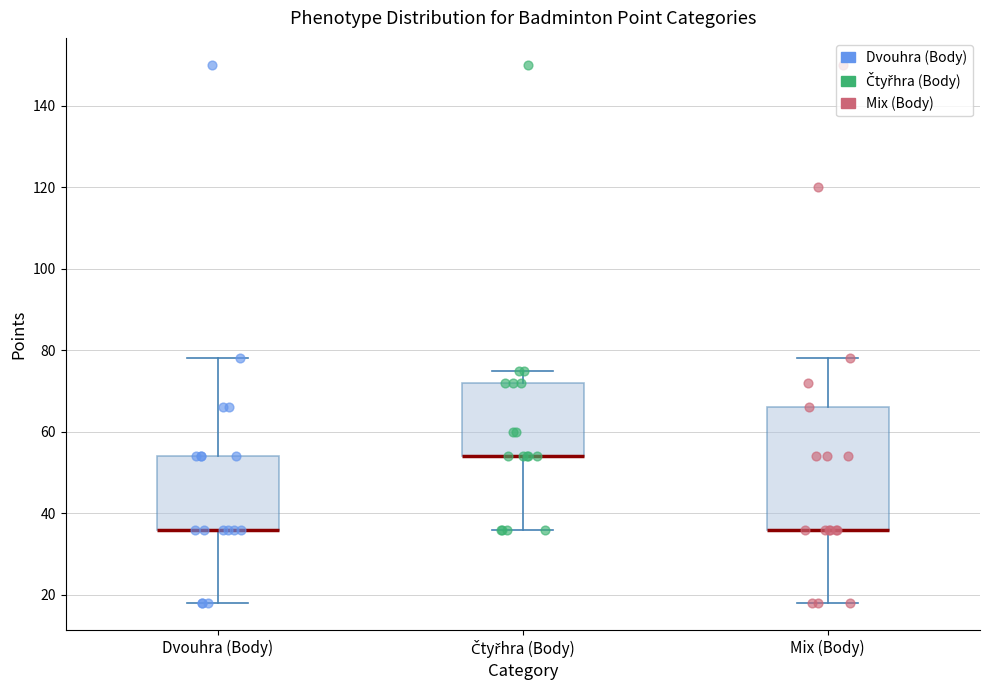

Where is the upper edge of the box for Čtyřhra (Body) on the y-axis? The values are not printed on the chart, so give them approximately, as read against the axis.

72